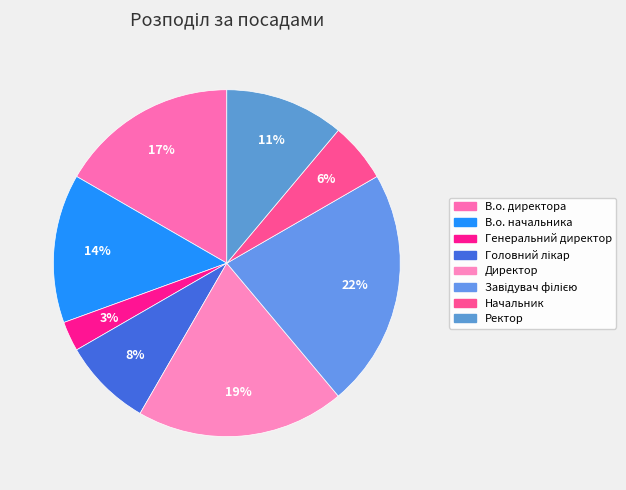

Count the number of slices in the pie.

8